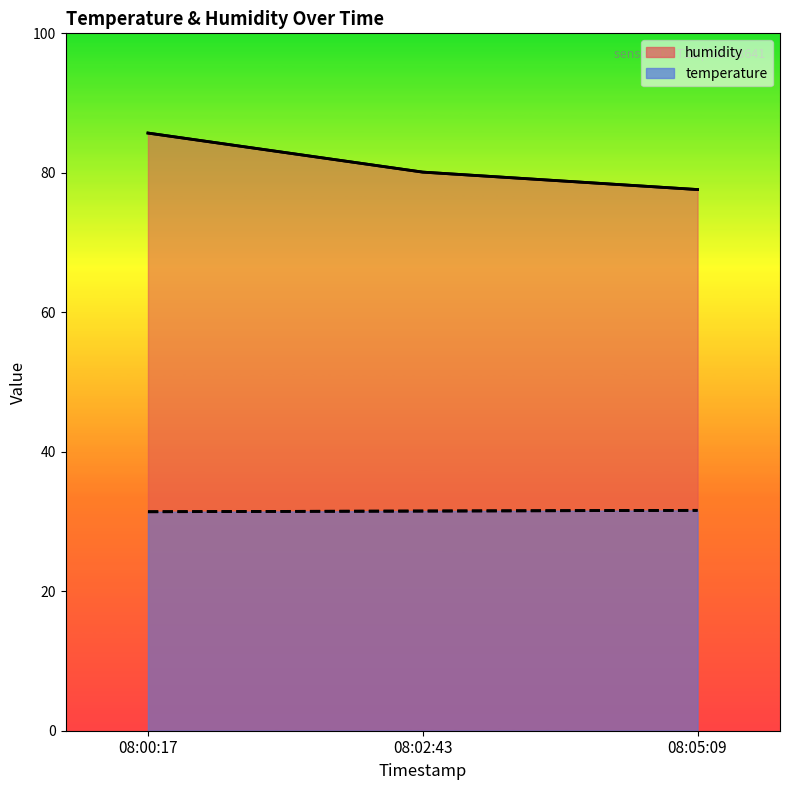

What position from the right is 08:00:17?

3